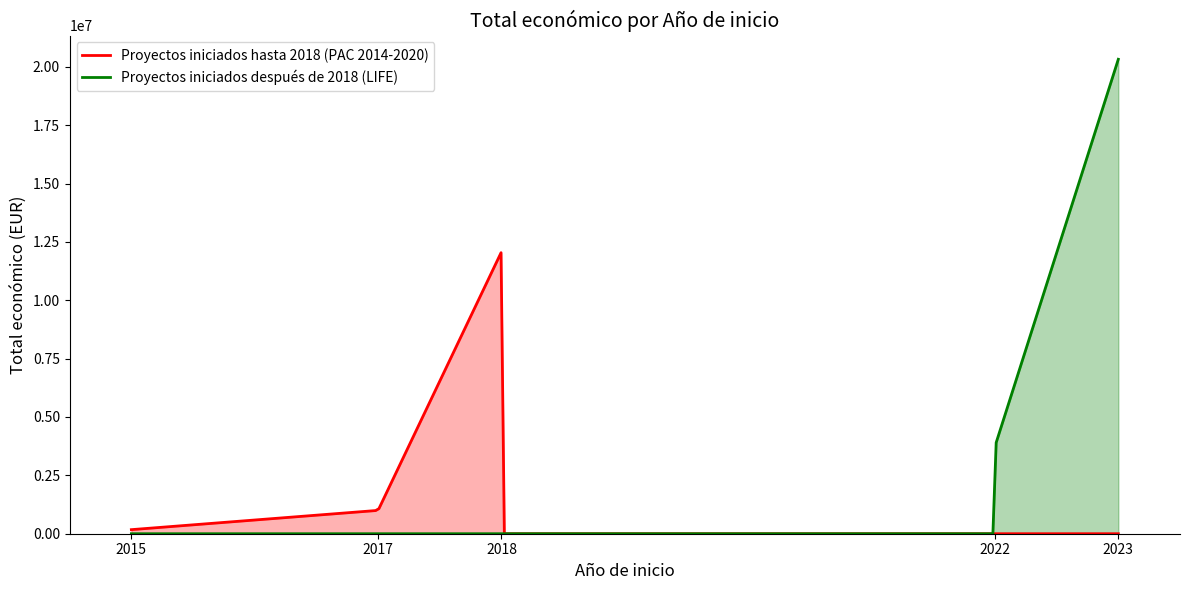

The value of Total económico at 5 is 831177. True or false?

False